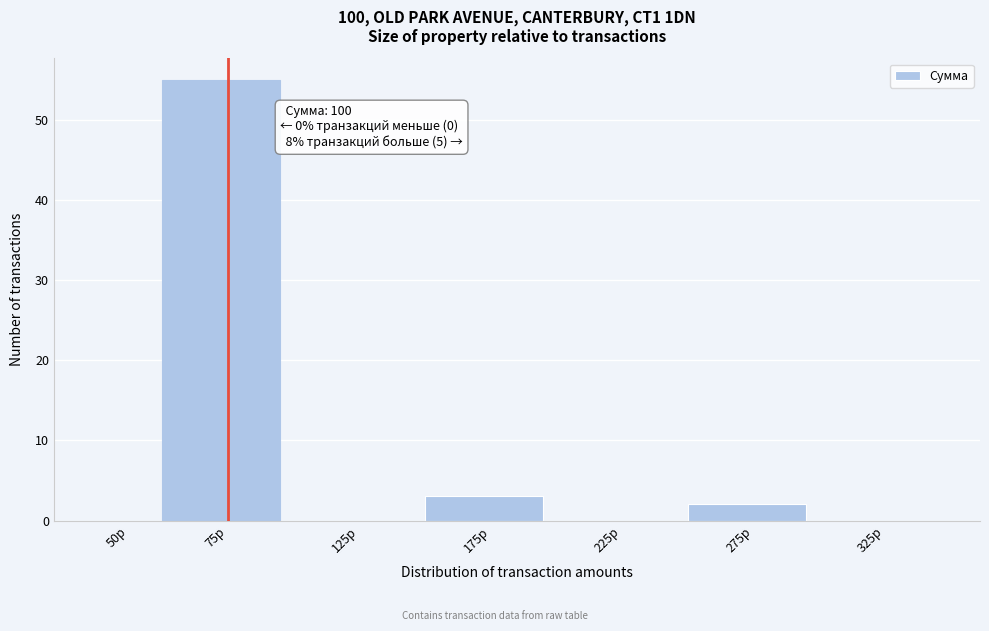

Reading left to right, list all the values displayed in this chart.

50р=0	75р=55	125р=0	175р=3	225р=0	275р=2	325р=0